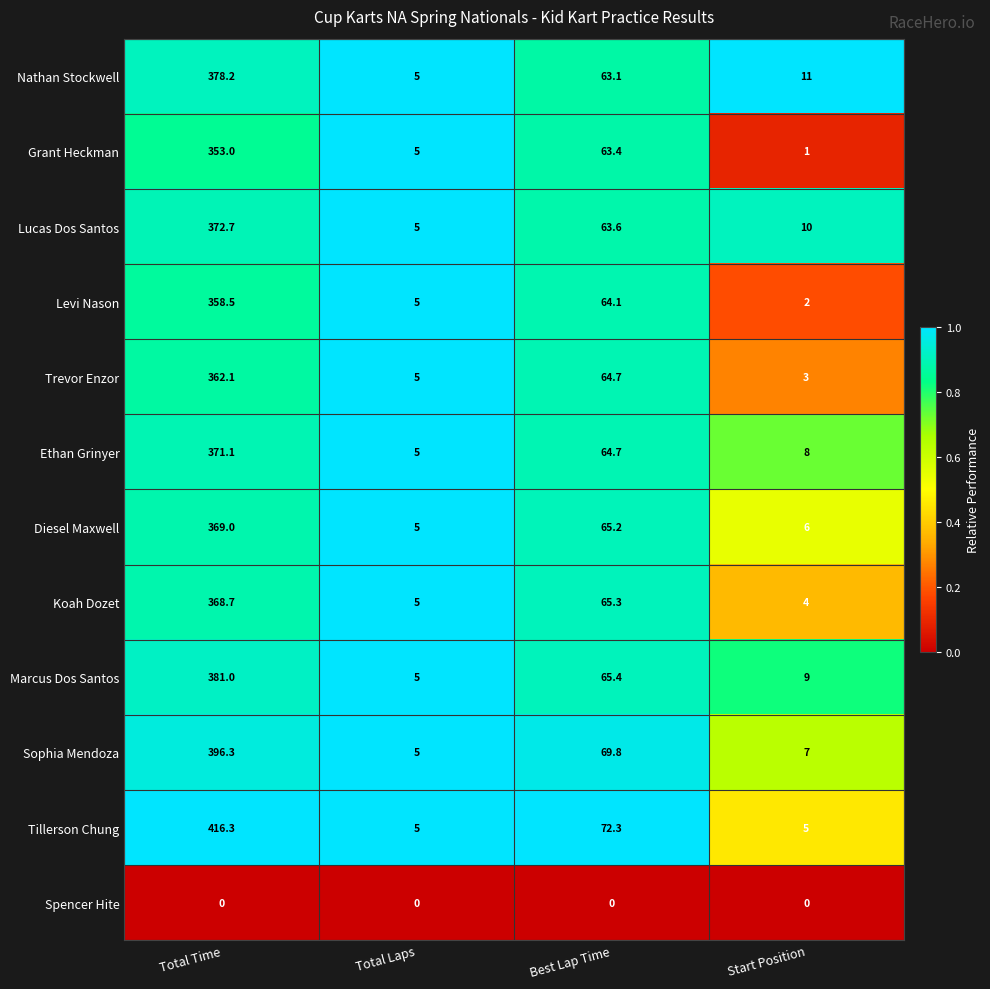

Between Total Laps and Start Position, which series saw the biggest shift?

Nathan Stockwell